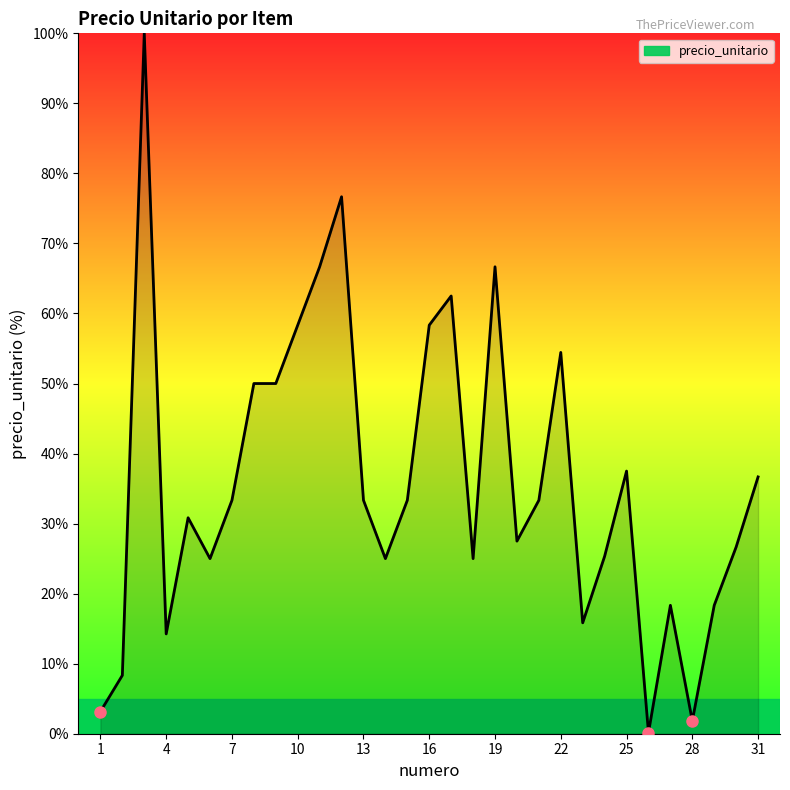

What is the smallest value displayed?

0.1